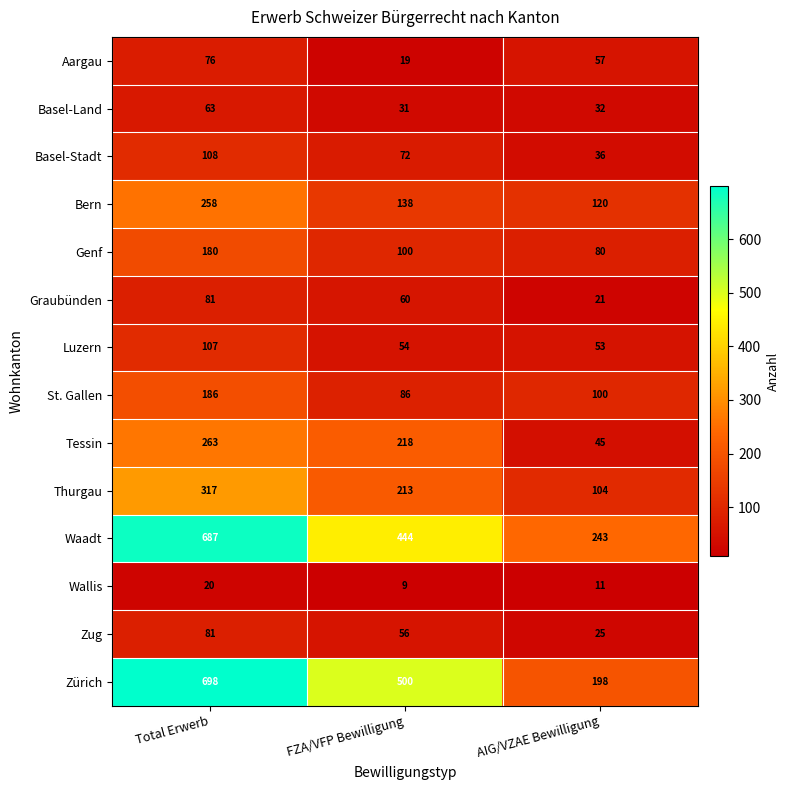

Read the Bern value at AIG/VZAE Bewilligung.

120